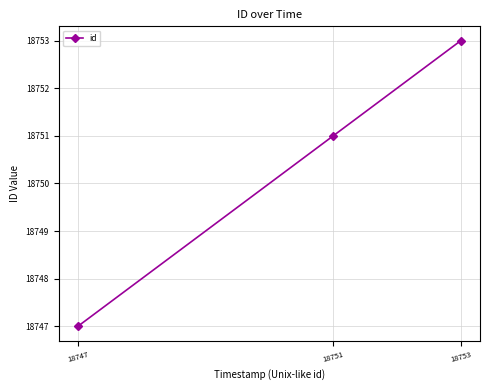

Reading right to left, transcribe all the data shown in this chart.

18753	18751	18747